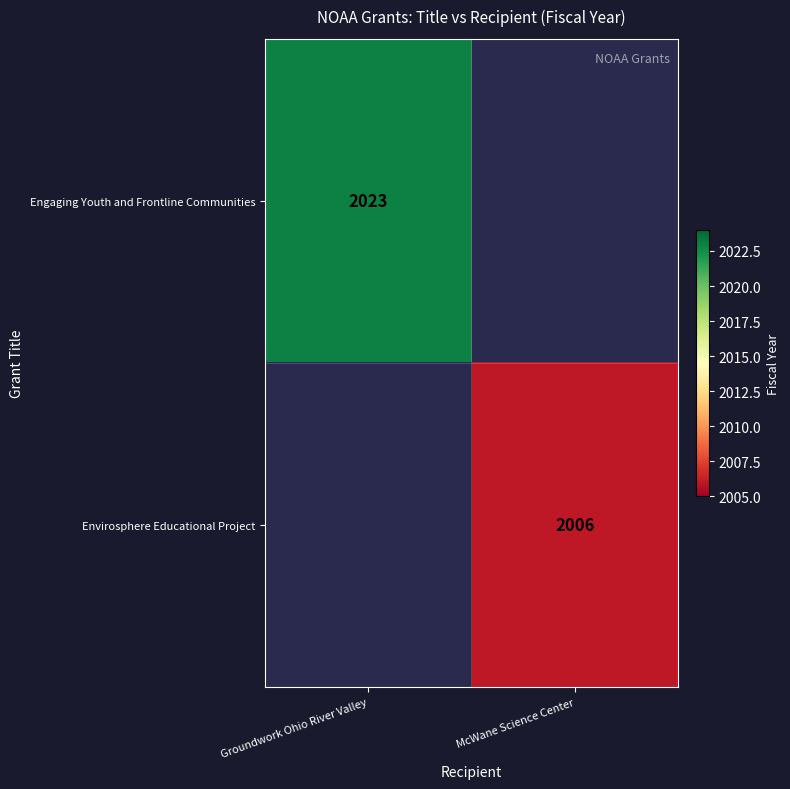

Is it true that Envirosphere Educational Project equals 2006 at McWane Science Center?

True